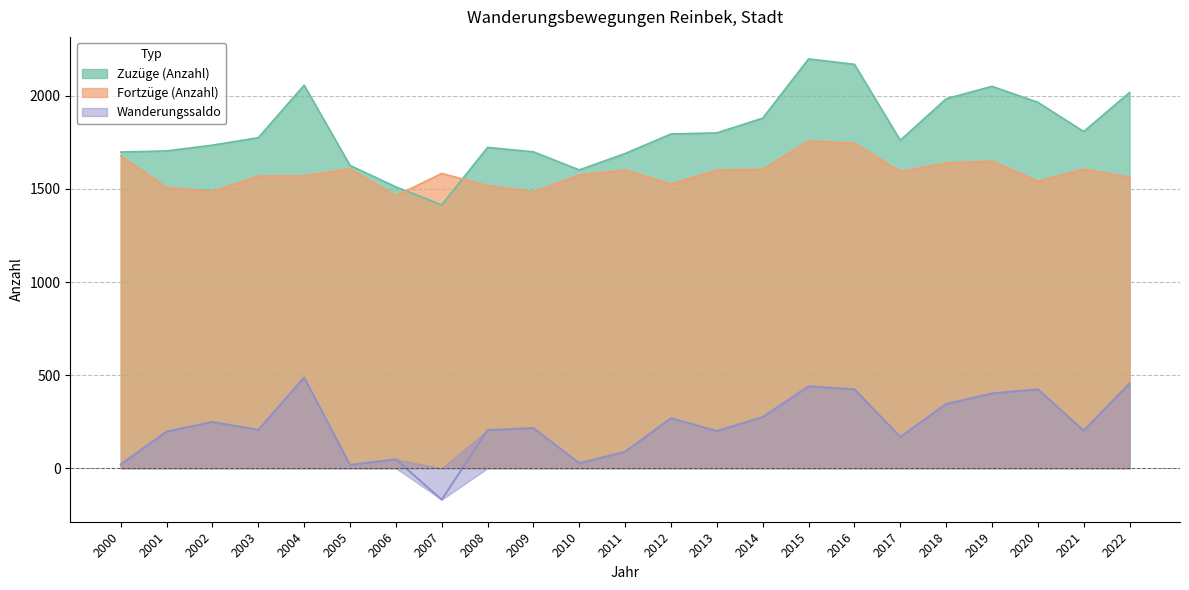

Count the number of categories in the chart.

23